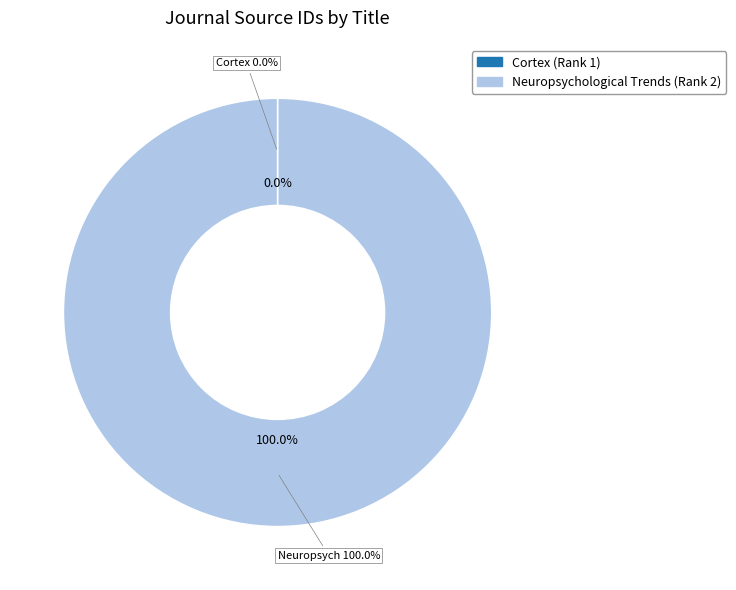

Count the number of slices in the pie.

2